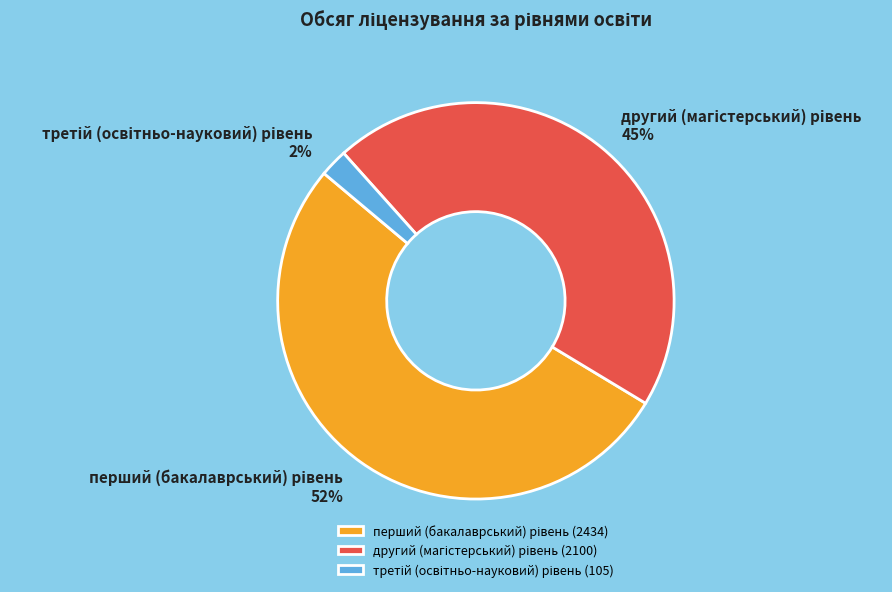

Is there a majority slice in this chart?

Yes